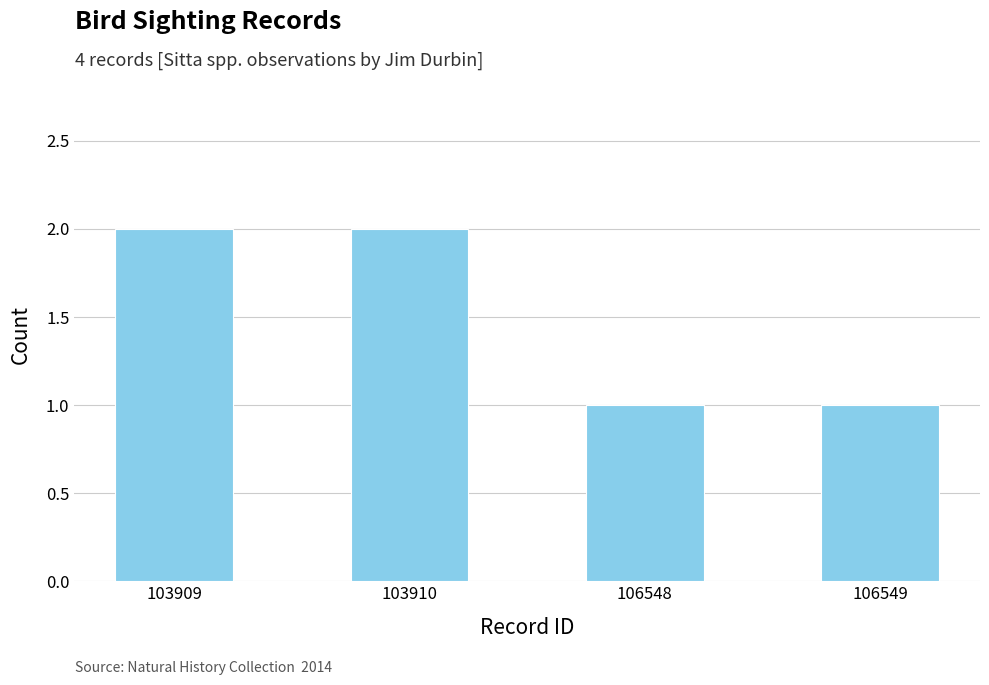

Which has a higher value, 106548 or 103910?

103910